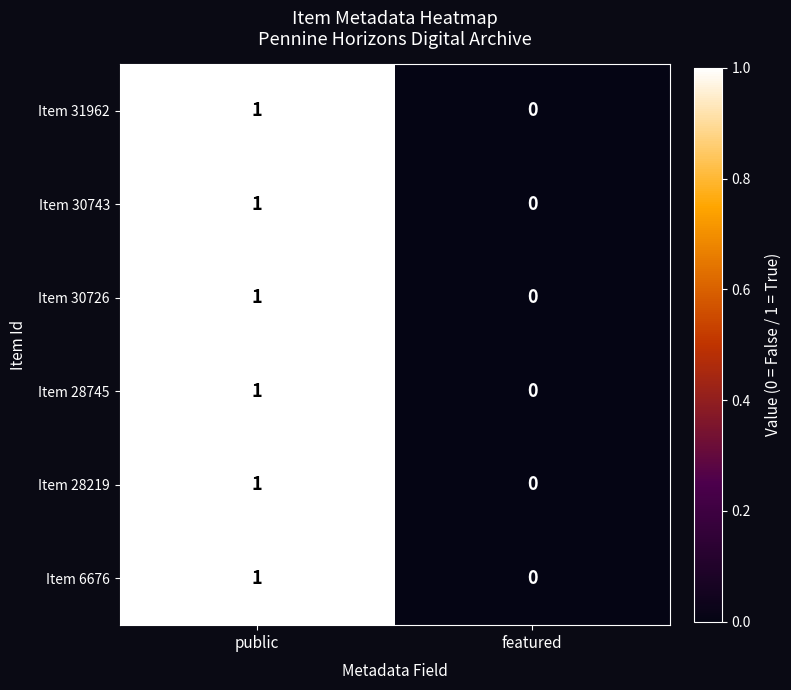

At which category is the sum across all series the highest?

public